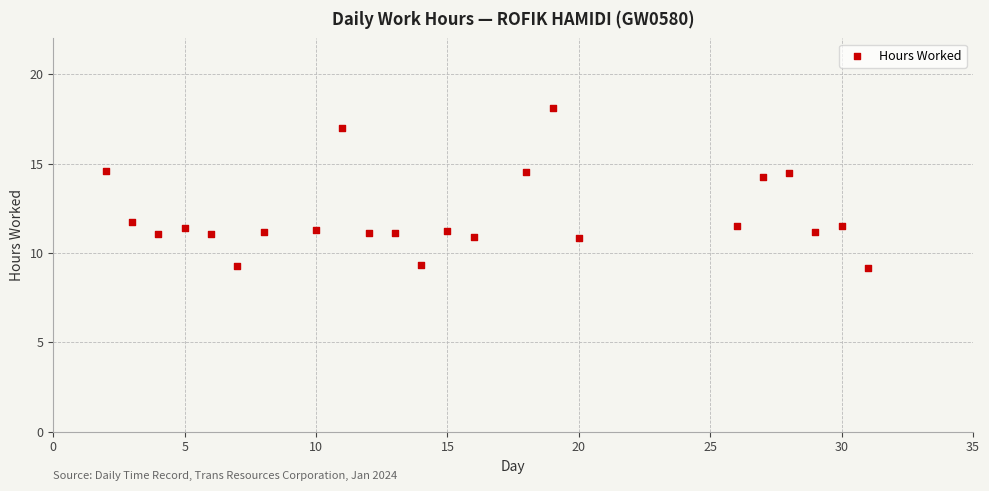

What is the range of Y values (max minus min)?

8.9